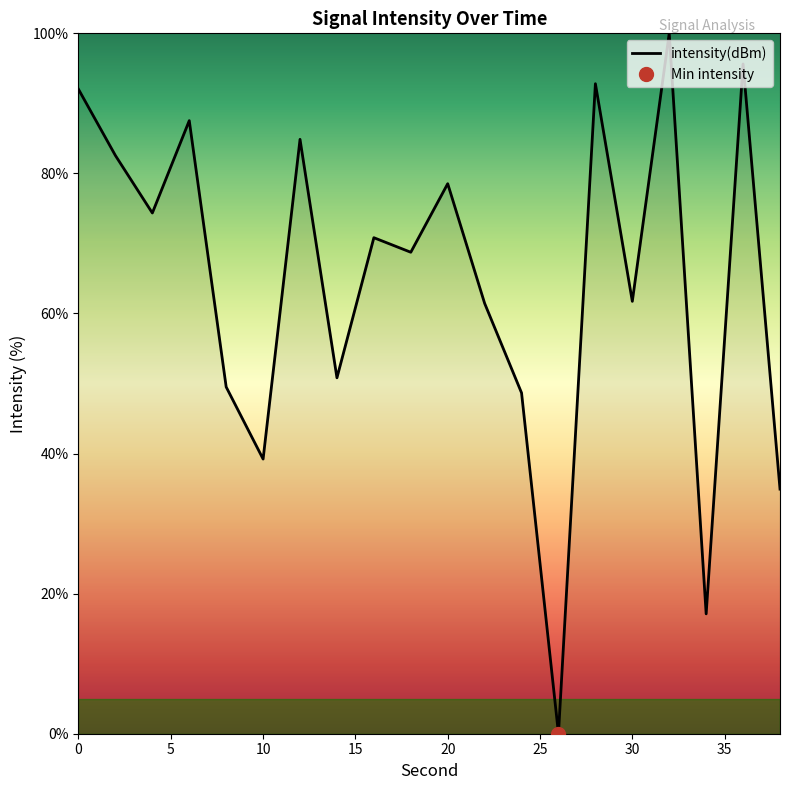

List the labels in order of value, smallest first.

26, 34, 38, 10, 24, 8, 14, 22, 30, 18, 16, 4, 20, 2, 12, 6, 0, 28, 36, 32